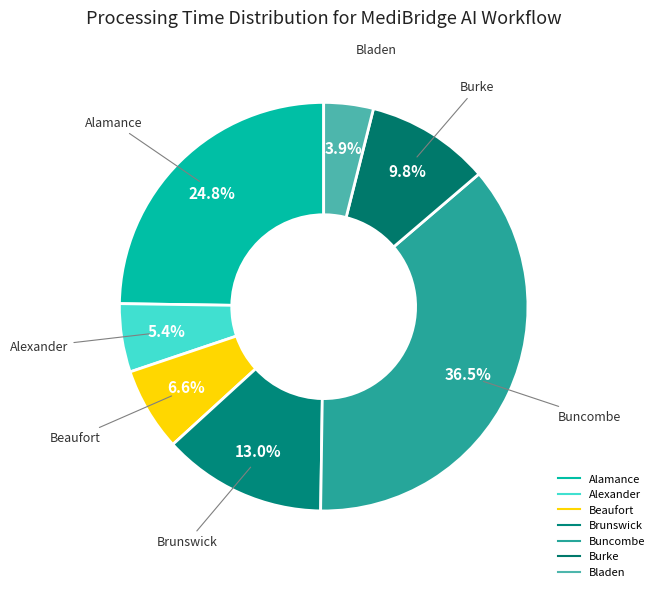

How many segments does this pie chart have?

7